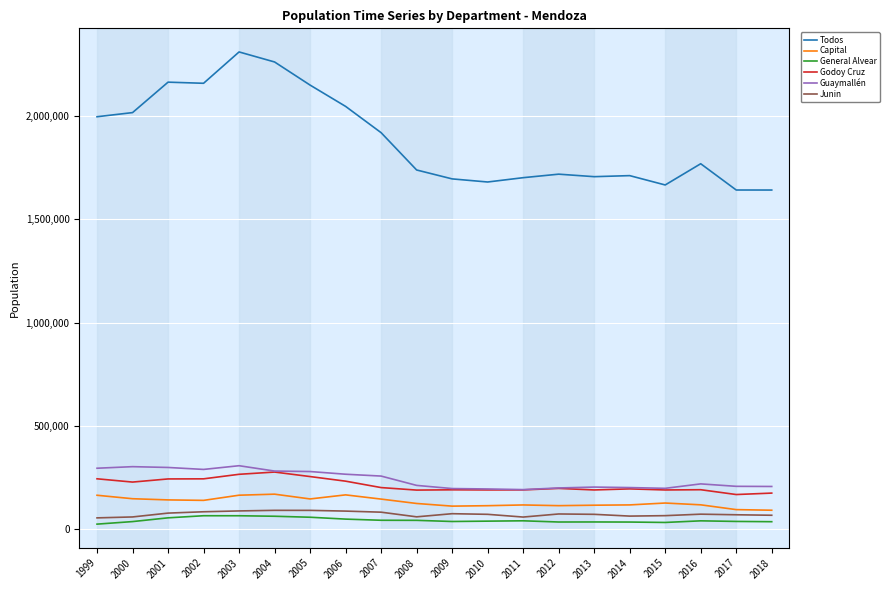

The Junin series shows 73946 at 2016. True or false?

True